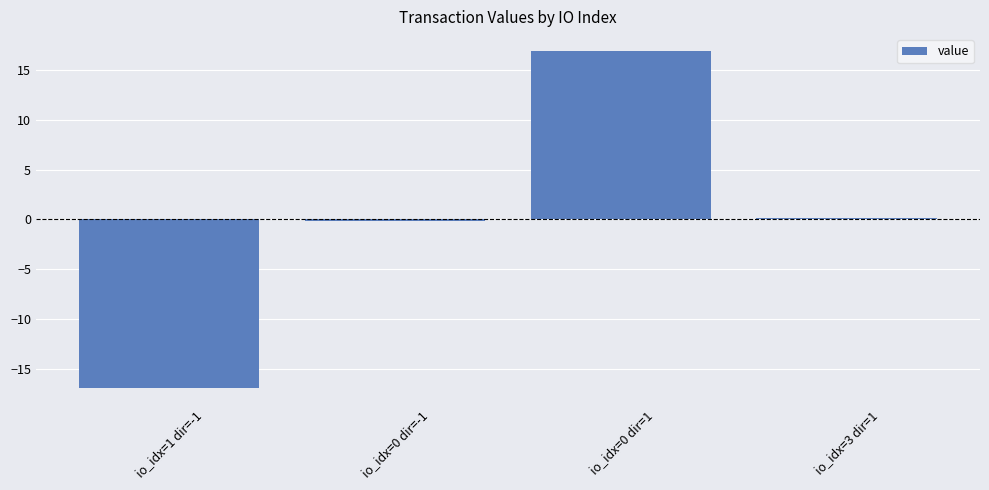

How many values are below 0?

2